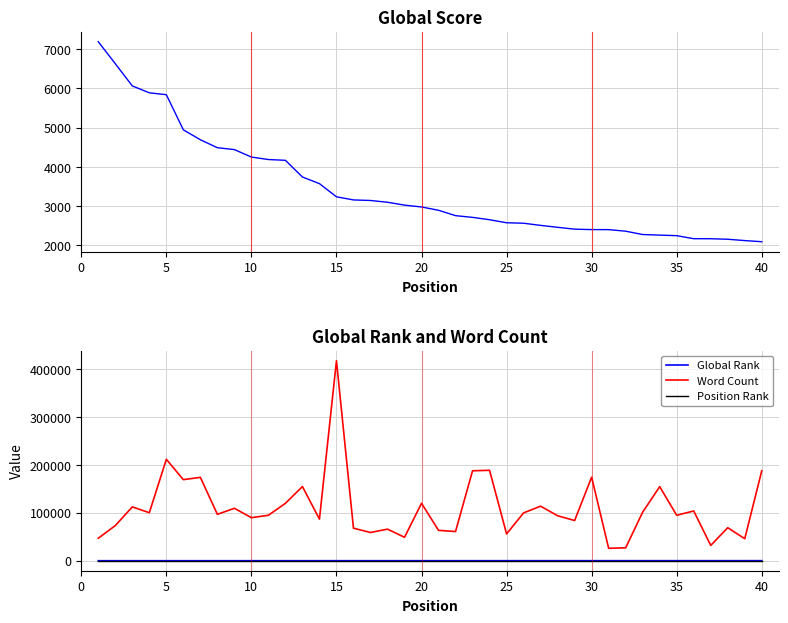

True or false: Global Rank and Word Count intersect in this chart.

False